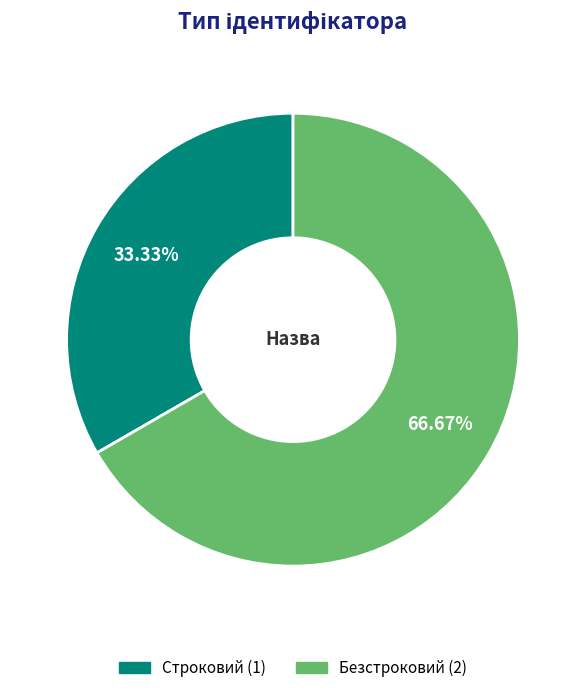

To the nearest percent, what is the difference between the largest and smallest slice percentages?

33%